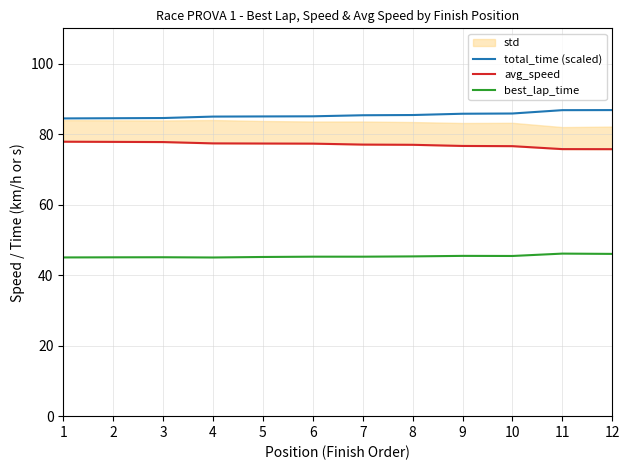

The avg_speed series shows 77.8 at 1. True or false?

True